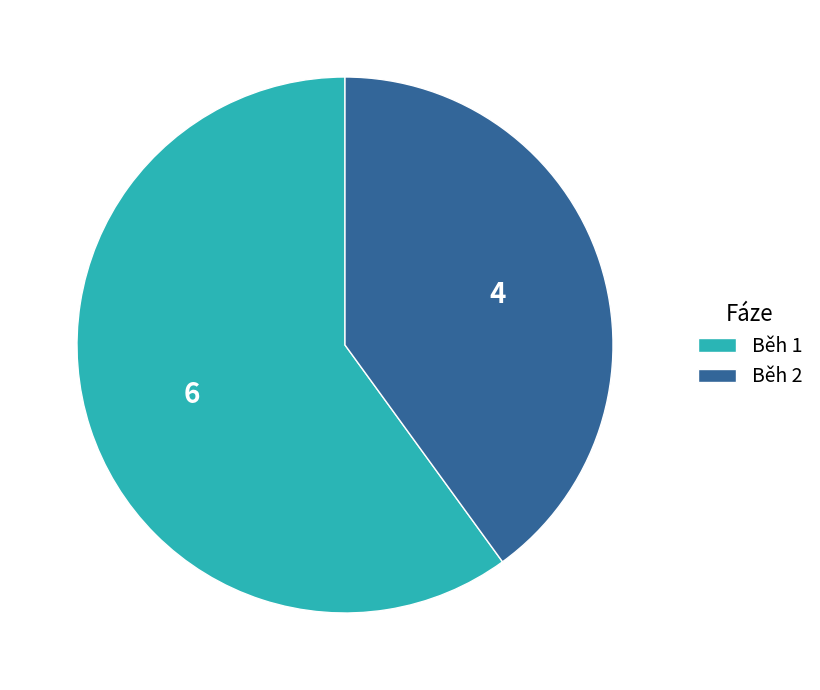

Is it true that Běh 2 is 40% of the pie?

True